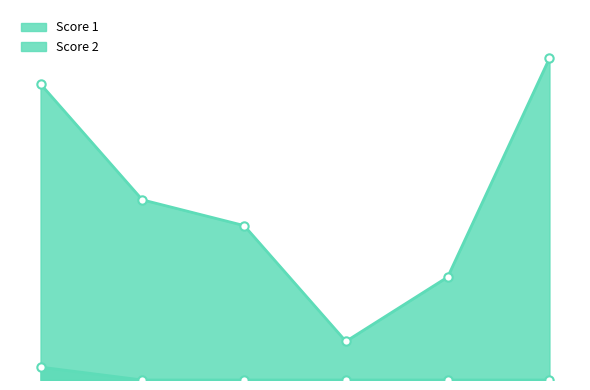

Count the number of data series in this chart.

2